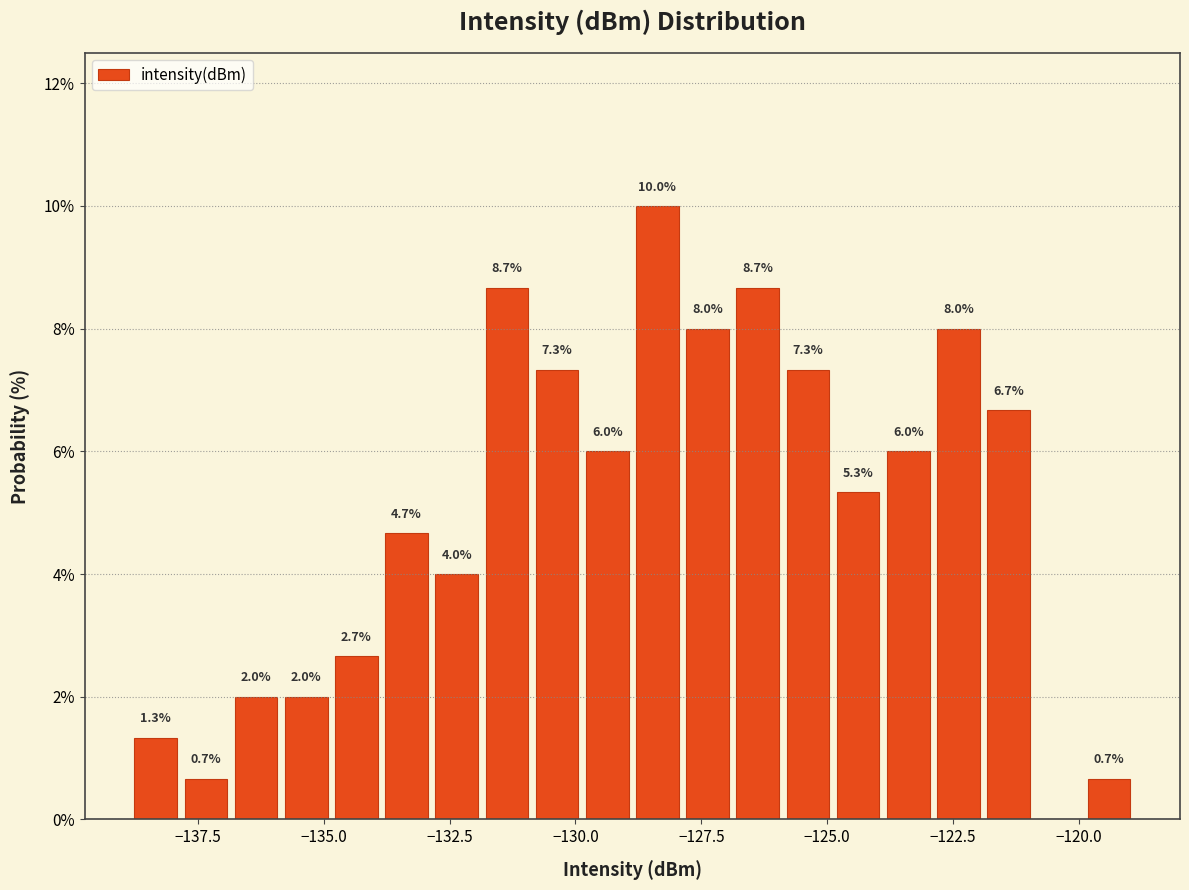

Around what value on the x-axis is the tallest bar? Give the approximate position of its centre, as read against the axis.

-128.5